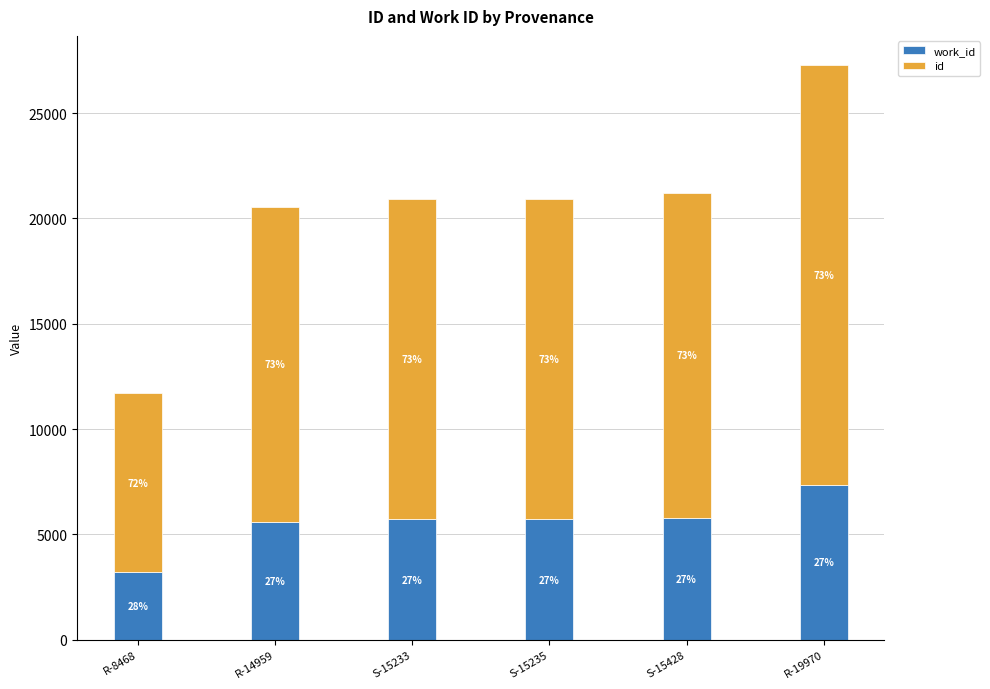

At which category is the sum across all series the highest?

R-19970